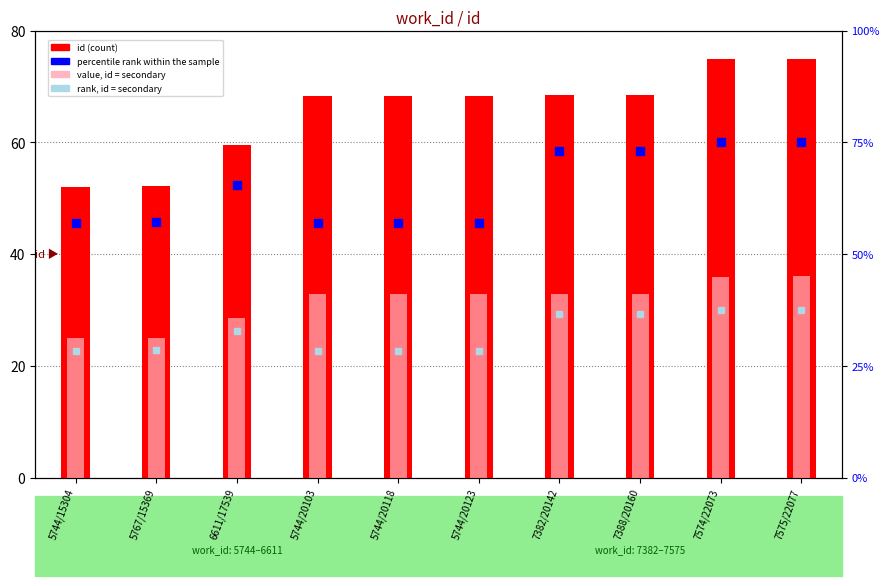

Which category has the highest value in the percentile rank within the sample series?

7575/22077